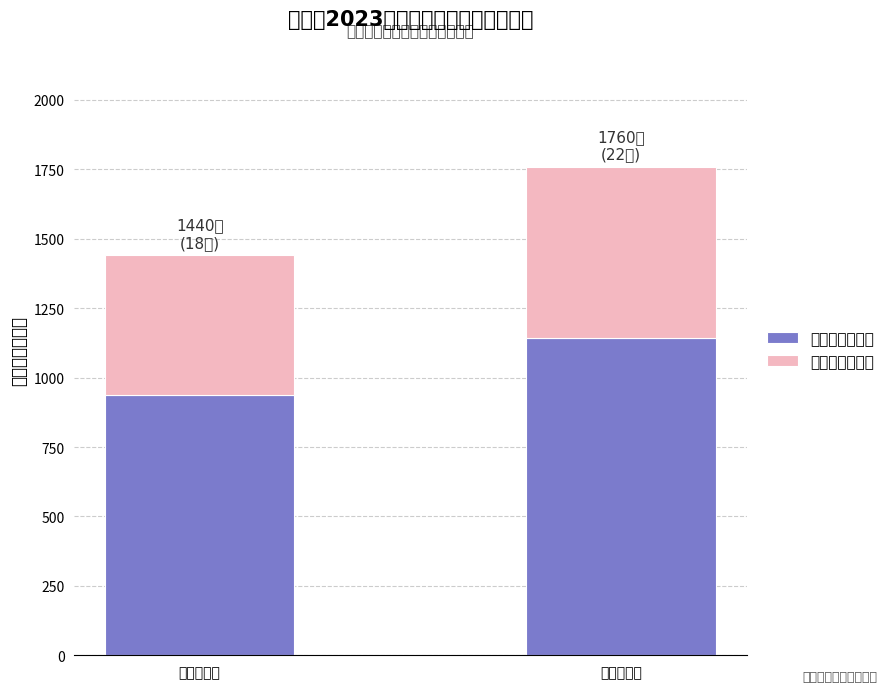

What is the value of the 发放金额（下） bar at the 1st from the left?

936